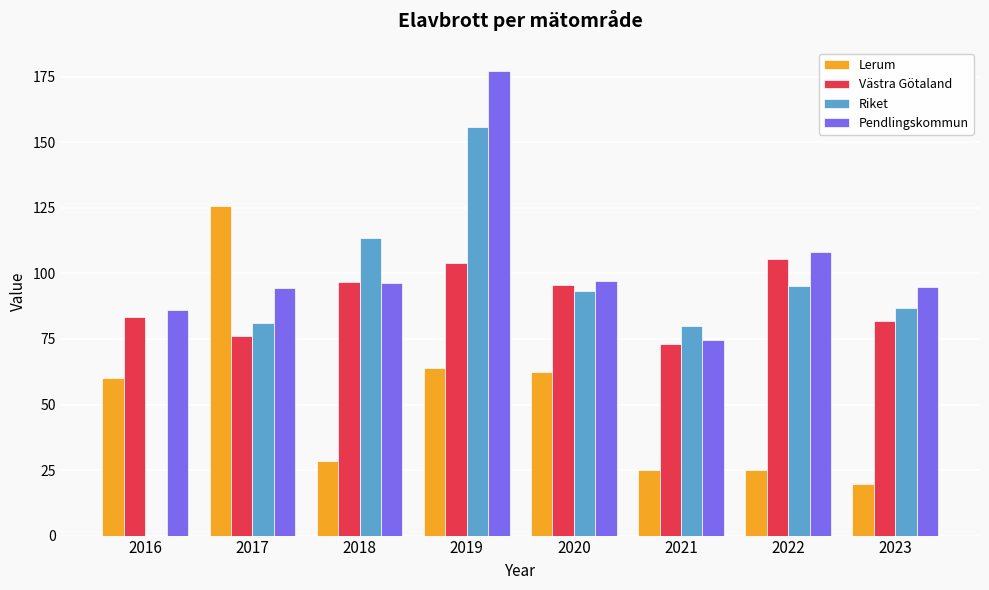

Is it true that Lerum equals 12.1 at 2022?

False